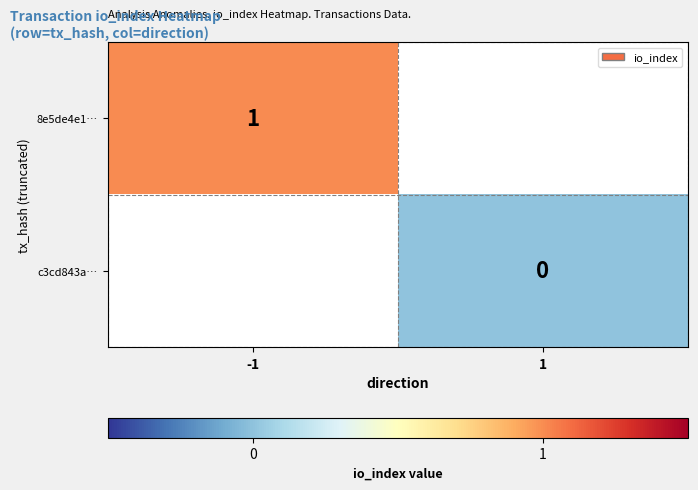

The value of 8e5de4e1… at -1 is 1. True or false?

True